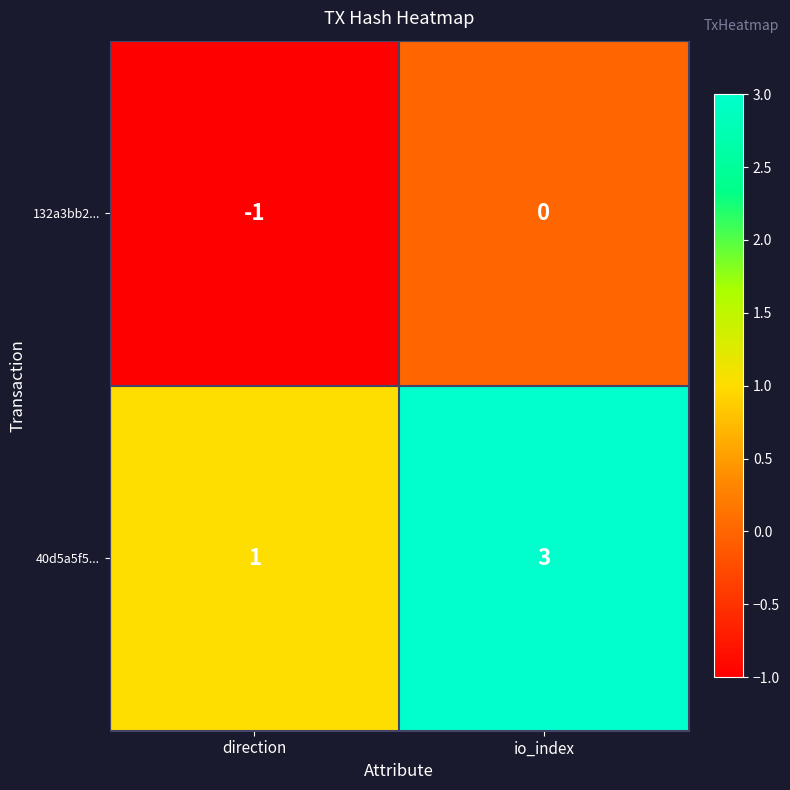

Where is 132a3bb2... nearest to the value 0?

io_index